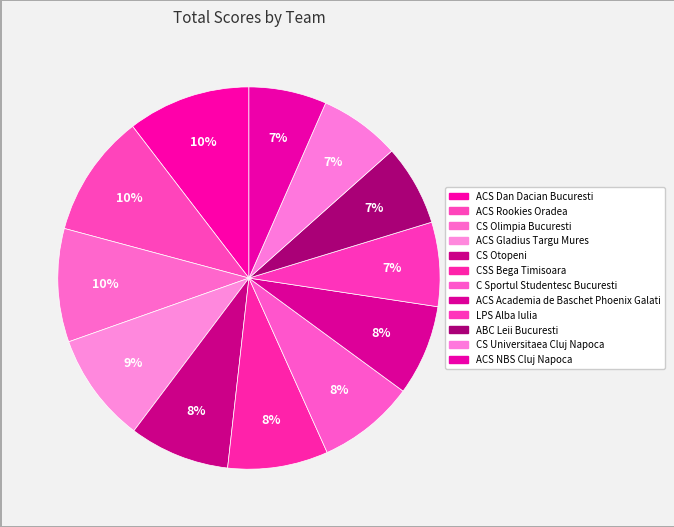

How many slices are in this pie chart?

12